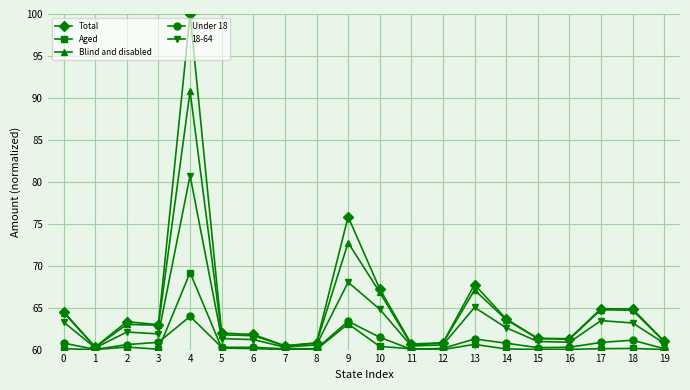

True or false: Blind and disabled has more than 0 interior local peaks.

True